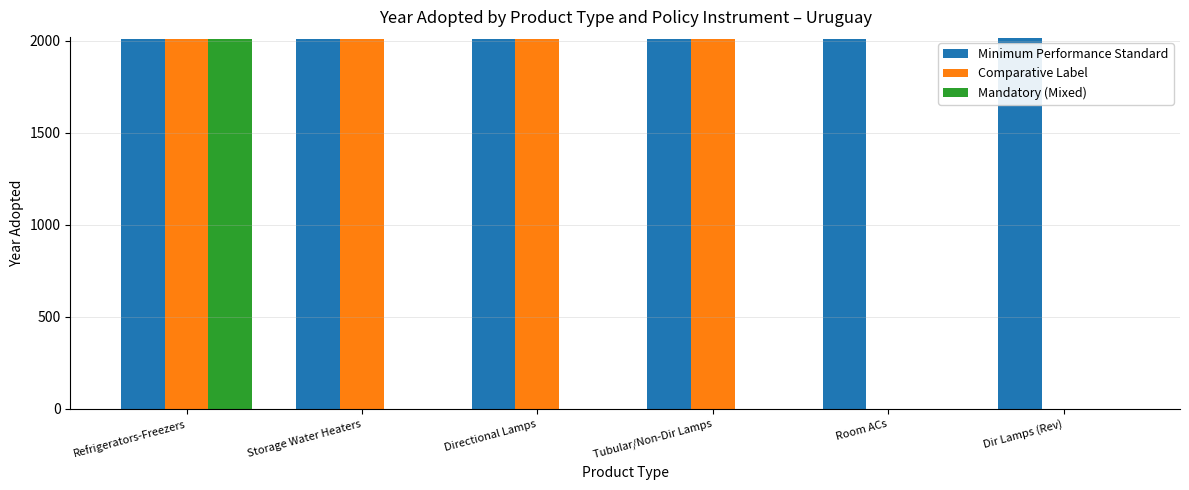

What is the total value across all series at Refrigerators-Freezers?

6026